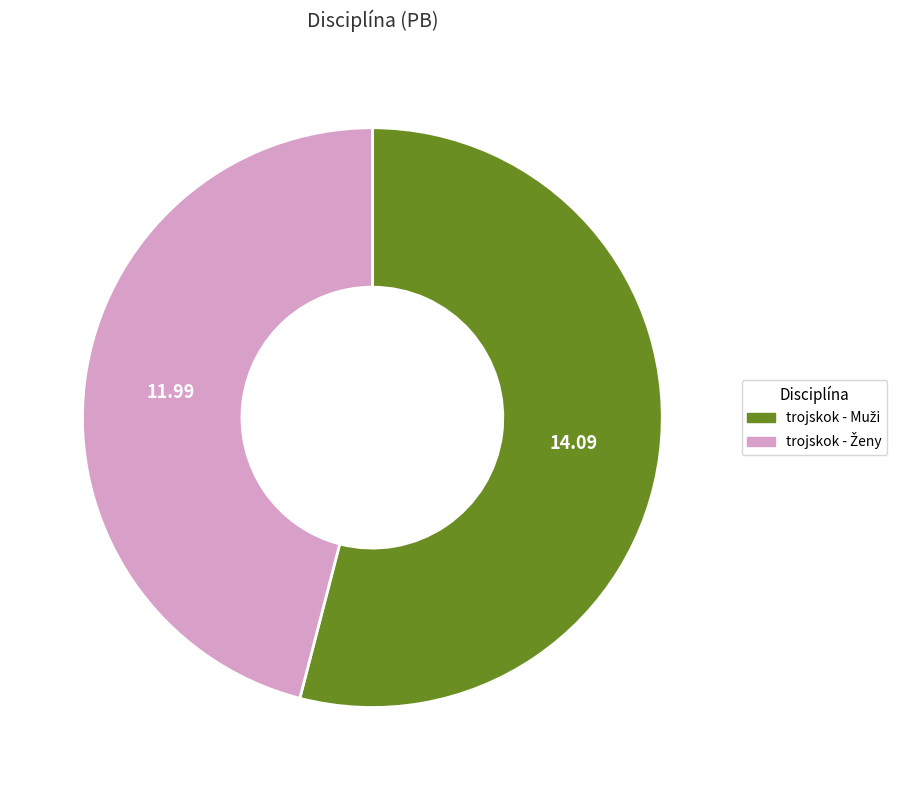

How many segments does this pie chart have?

2